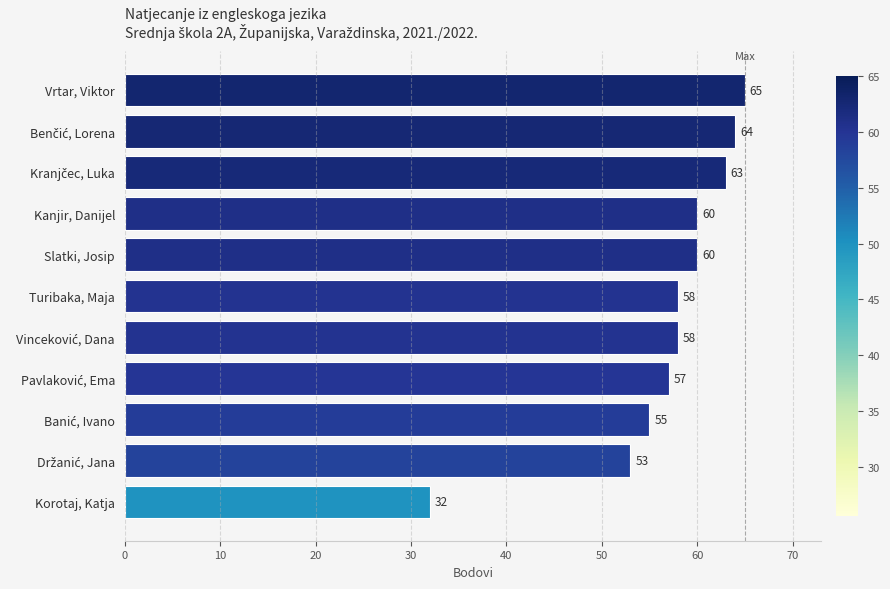

Reading top to bottom, transcribe all the data shown in this chart.

65	64	63	60	60	58	58	57	55	53	32